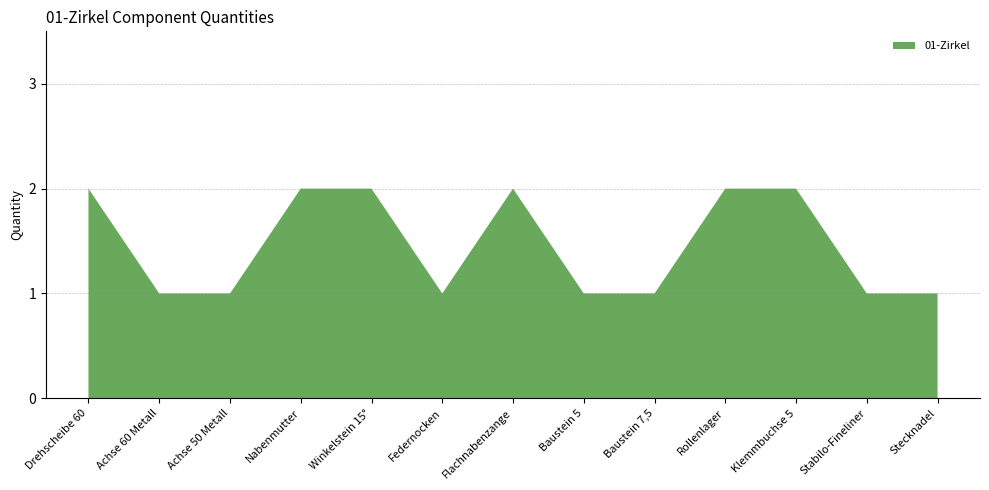

Reading right to left, extract all data points from this chart.

Stecknadel=1	Stabilo-Fineliner=1	Klemmbuchse 5=2	Rollenlager=2	Baustein 7,5=1	Baustein 5=1	Flachnabenzange=2	Federnocken=1	Winkelstein 15°=2	Nabenmutter=2	Achse 50 Metall=1	Achse 60 Metall=1	Drehscheibe 60=2